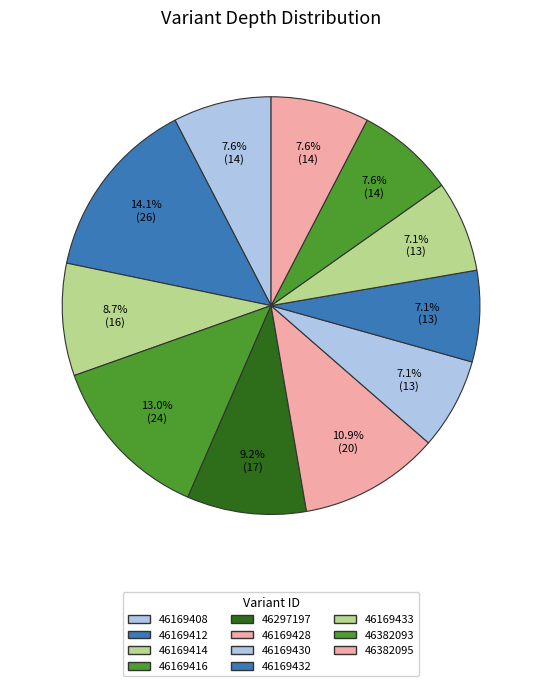

How many segments does this pie chart have?

11